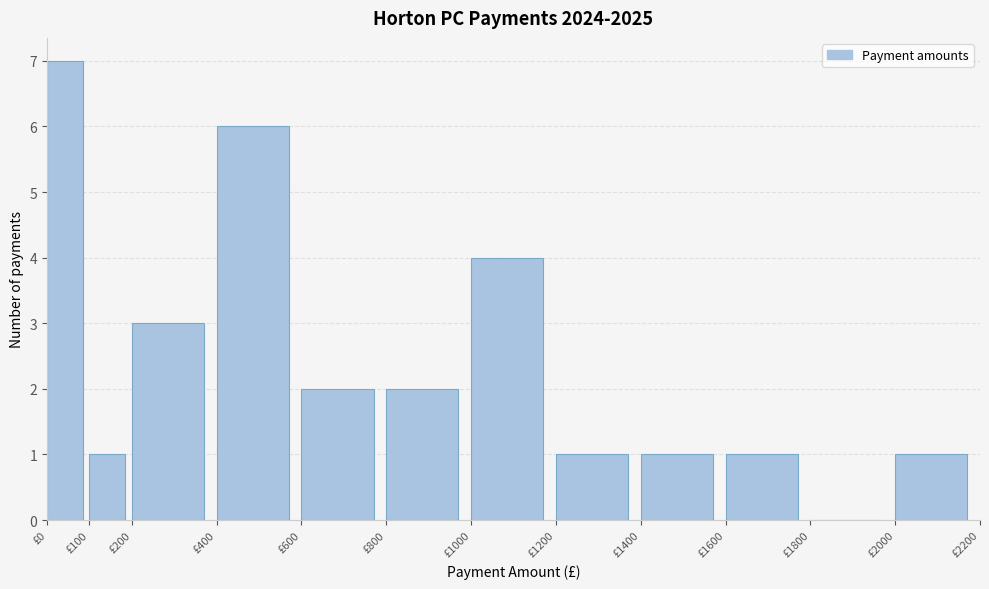

What is the height of the bar covering 400 to 600 on the x-axis? The values are not printed on the chart, so give them approximately, as read against the axis.

6